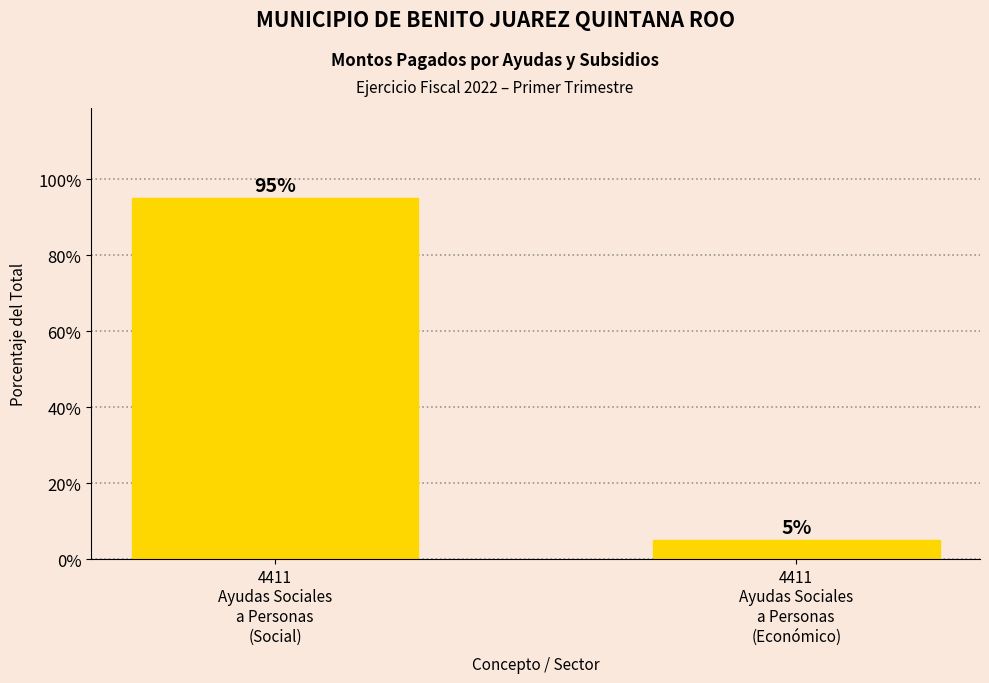

What value does the data have at 4411
Ayudas Sociales
a Personas
(Social)?

95.0